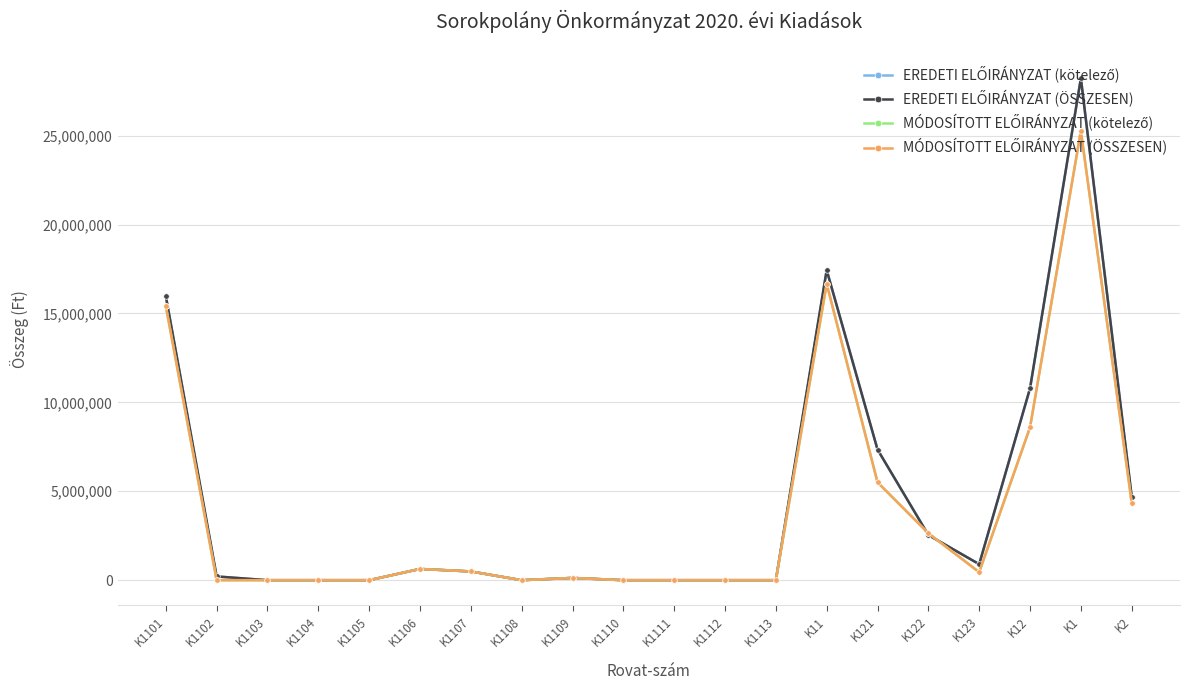

What is the greatest value displayed?

28228210